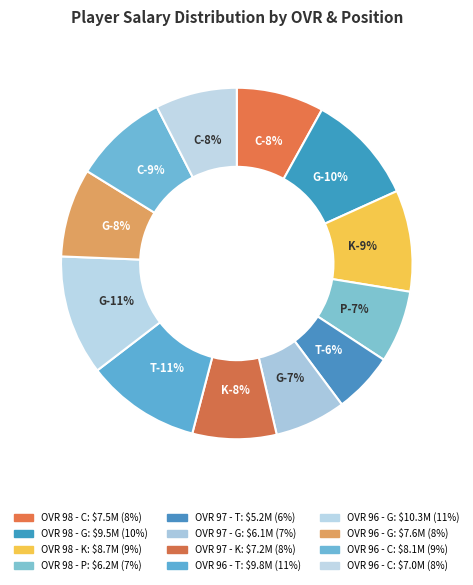

To the nearest percent, what percentage of the pie is 97-G David Spence?

7%